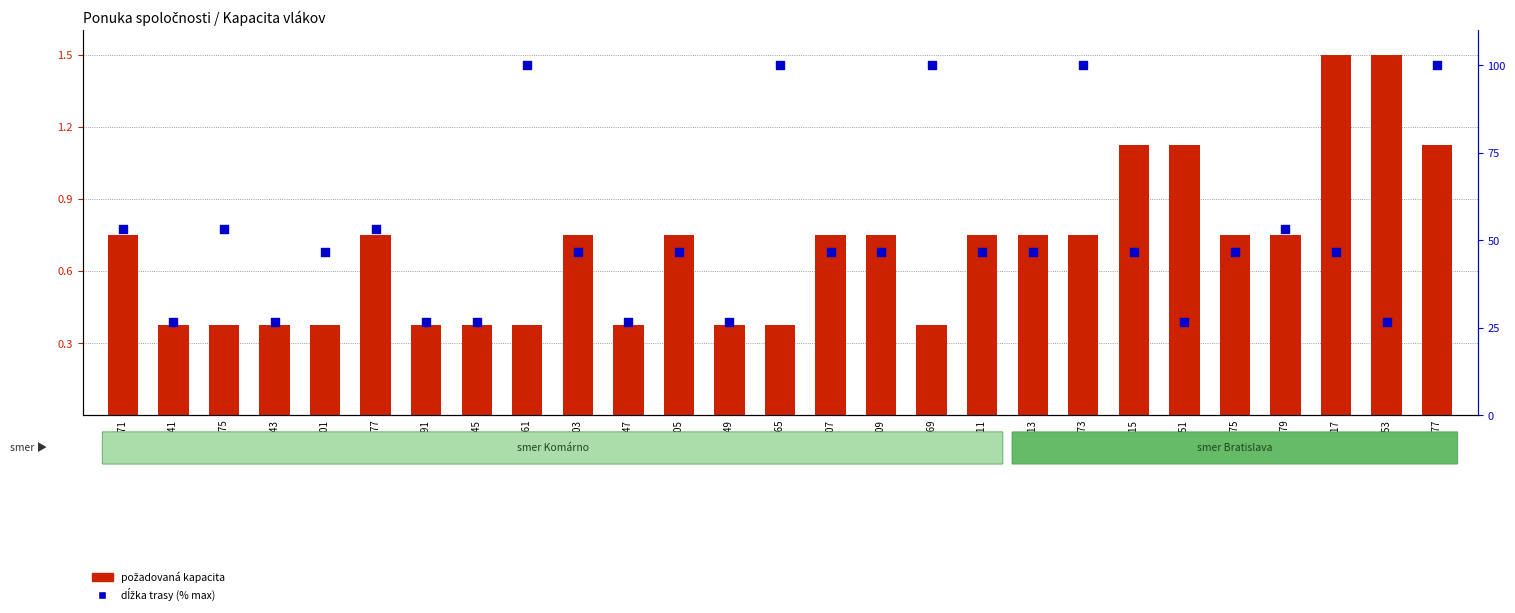

Which series has the largest total across all categories?

dĺžka trasy (%)